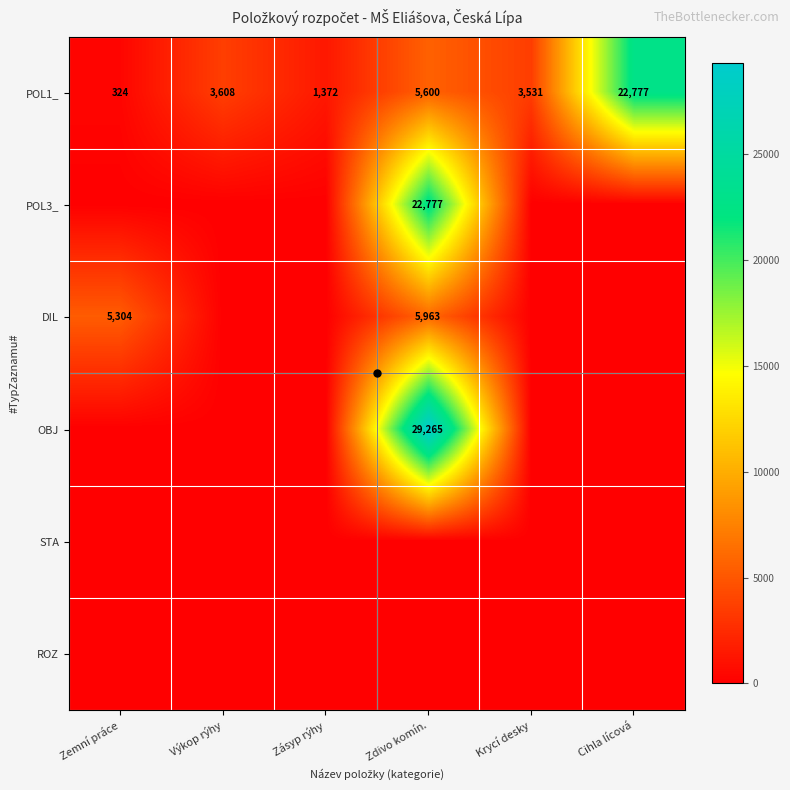

What is the lowest value of the POL1_ series?

324.0